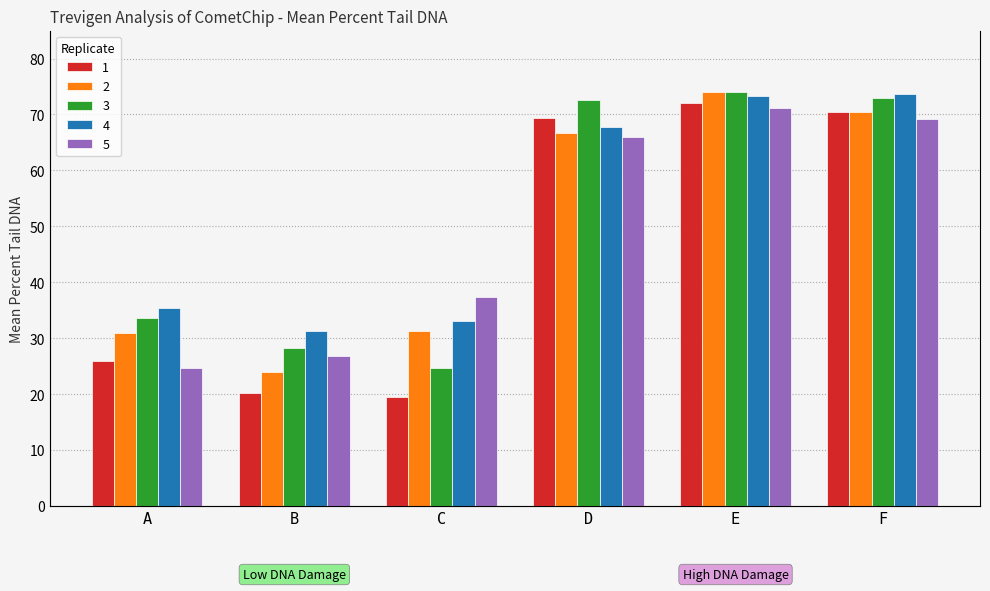

How many bars are there in each group?

5